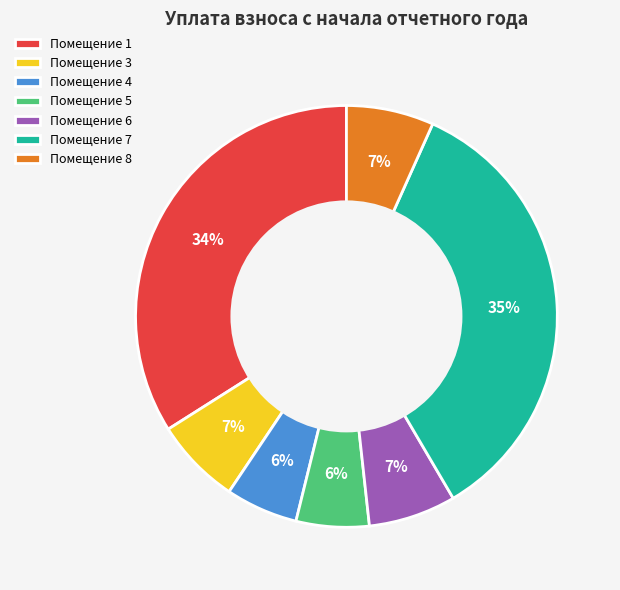

Combined, do Помещение 4 and Помещение 5 account for over 50%?

No